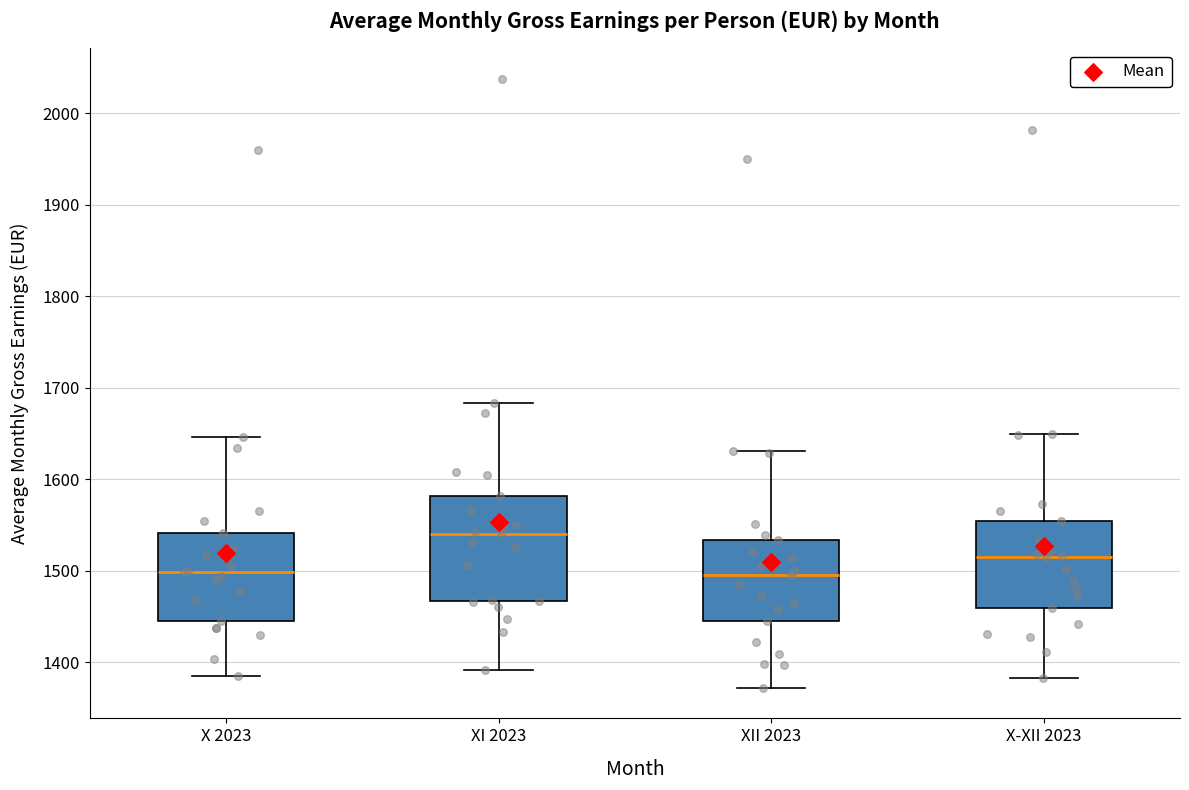

Comparing the boxes themselves (not the whiskers), which one is the tallest?

XI 2023